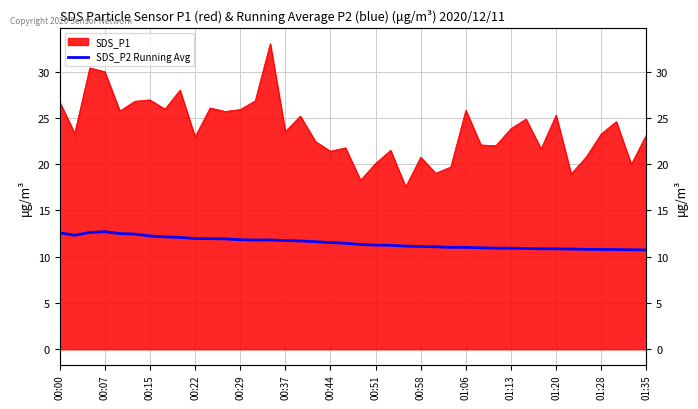

Reading left to right, what are all the values shown in this chart?

12.6	12.3	12.6	12.7	12.5	12.4	12.2	12.1	12.1	12.0	12.0	11.9	11.8	11.8	11.8	11.7	11.7	11.6	11.5	11.5	11.3	11.3	11.2	11.2	11.1	11.1	11.0	11.0	11.0	10.9	10.9	10.9	10.9	10.9	10.8	10.8	10.8	10.8	10.7	10.7